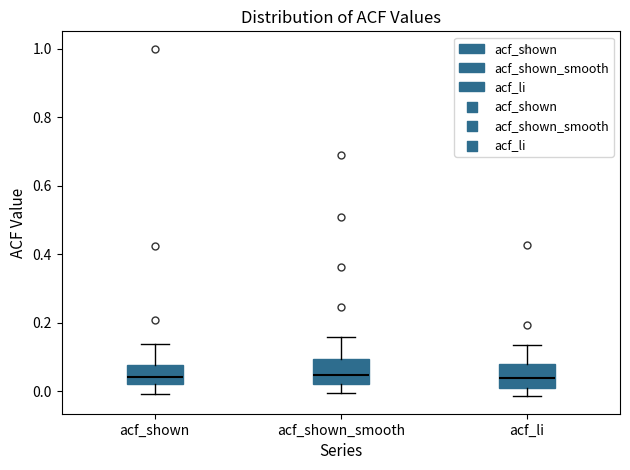

Reading left to right, read every box against the y-axis: the position of its median line, the range the box covers, and the ends of its whiskers. The values are not printed on the chart, so give them approximately, as read against the axis.

acf_shown: median 0.04, box 0.02 to 0.08, whiskers 0.00 to 0.14
acf_shown_smooth: median 0.04, box 0.02 to 0.10, whiskers 0.00 to 0.16
acf_li: median 0.04, box 0.00 to 0.08, whiskers -0.02 to 0.14